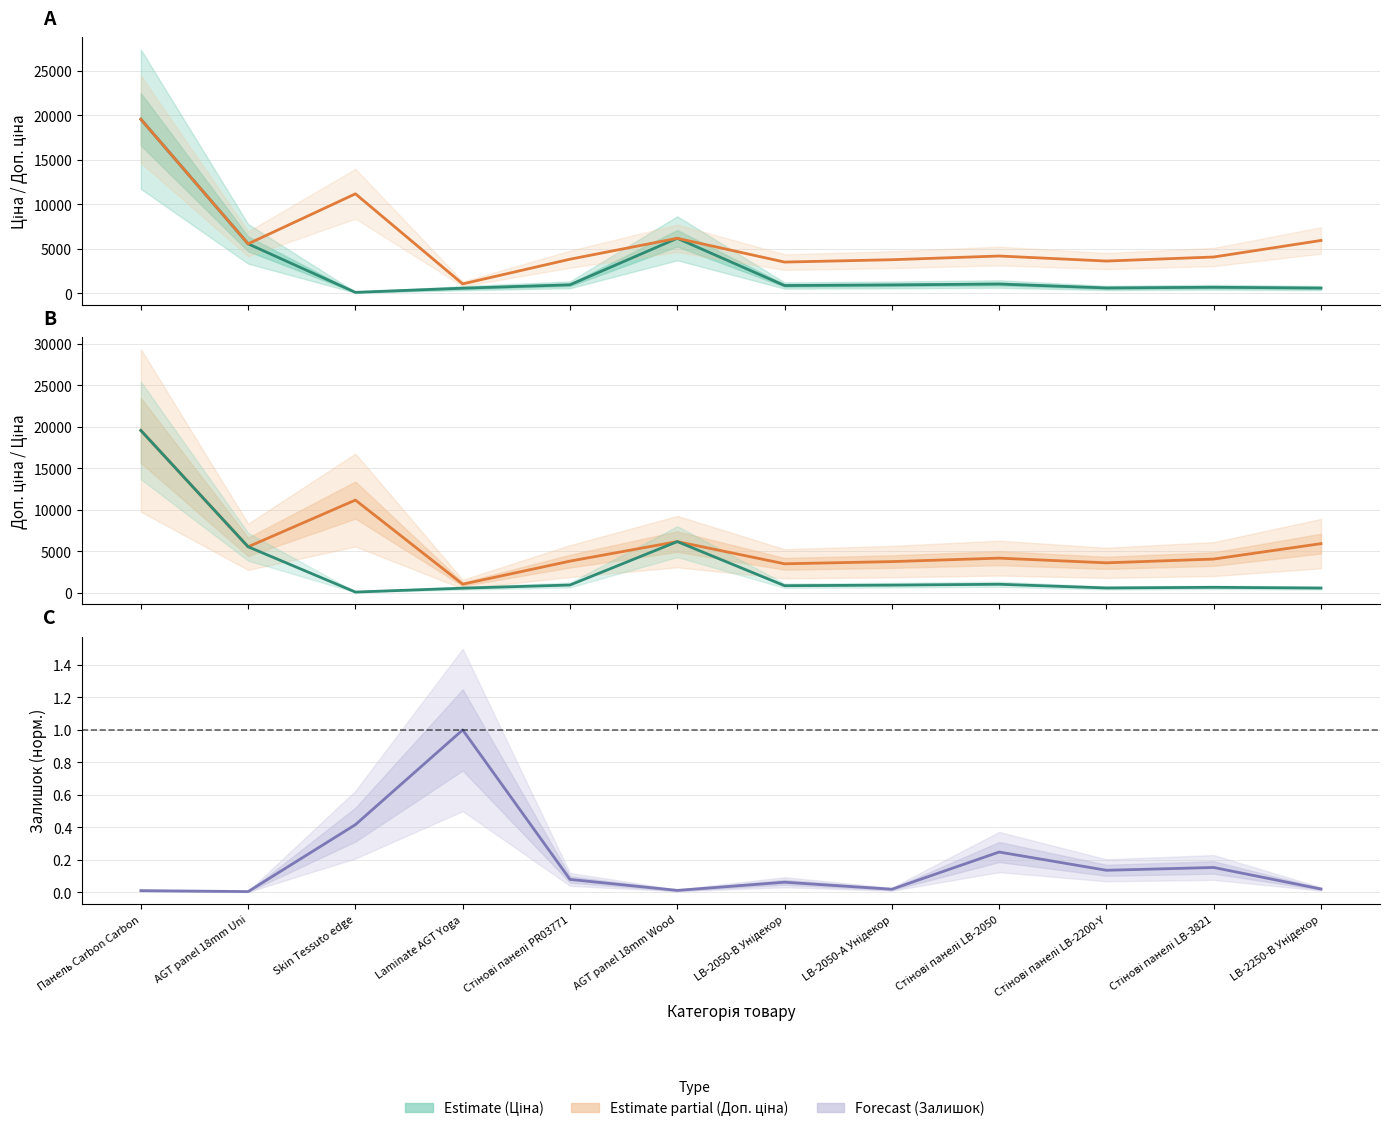

What is the sum of all Ціна values?

37705.8